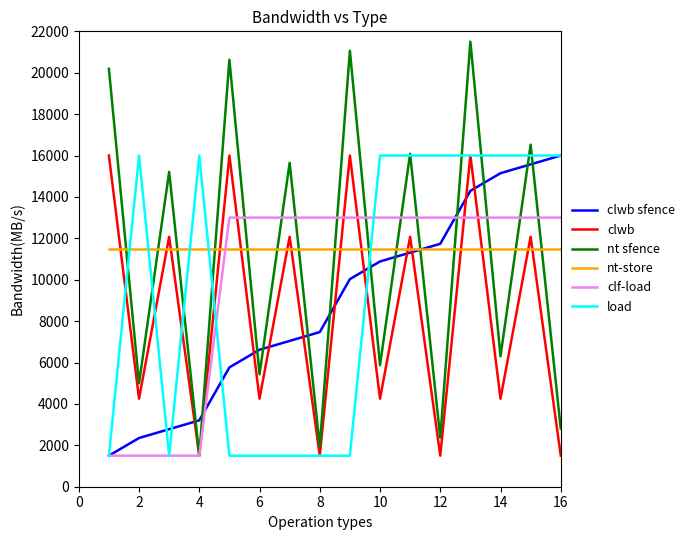

What is the smallest value displayed?

1500.0